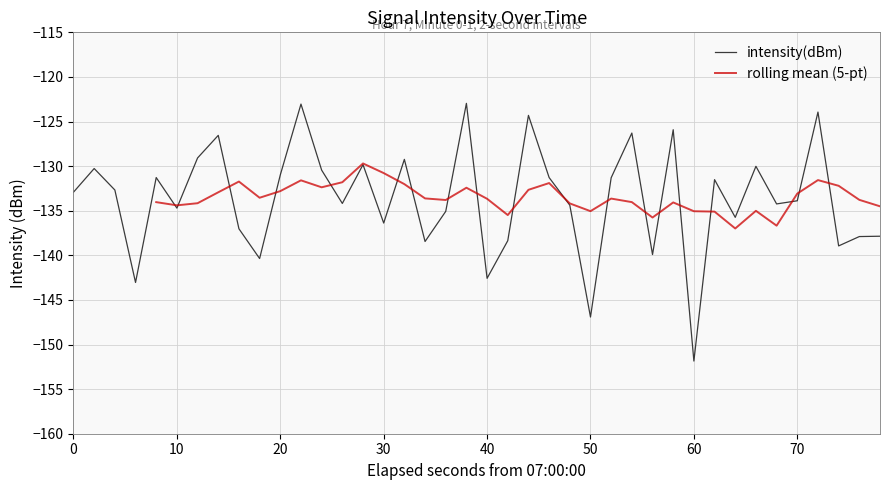

The value of intensity(dBm) at 10 is -134.7. True or false?

True